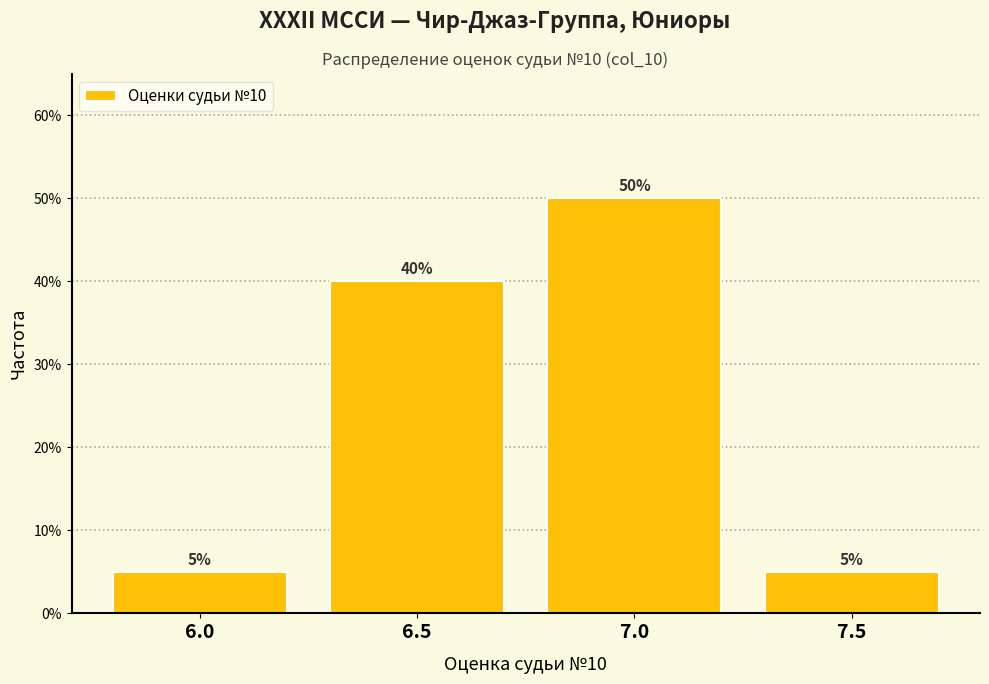

Which range on the x-axis has the tallest bar?

6.75 to 7.25